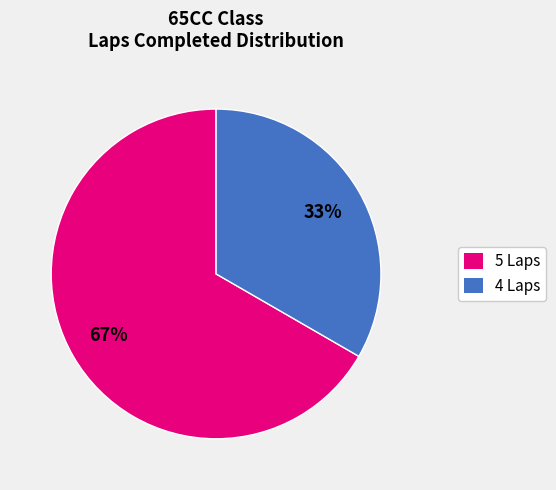

To the nearest percent, what is the average slice percentage?

50%